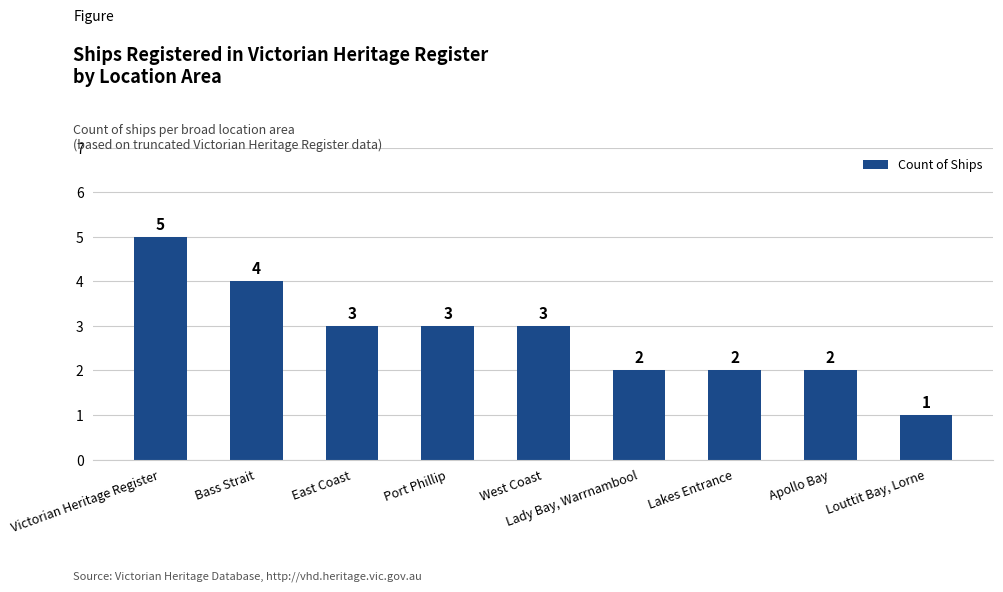

What is the maximum value shown in the chart?

5